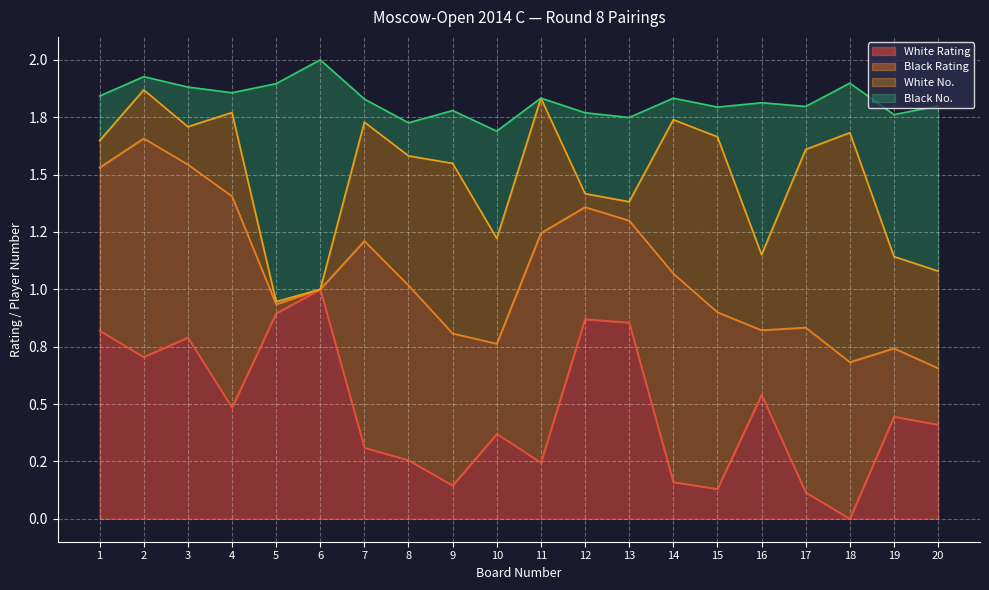

Does the chart display data point markers on the line(s)?

No